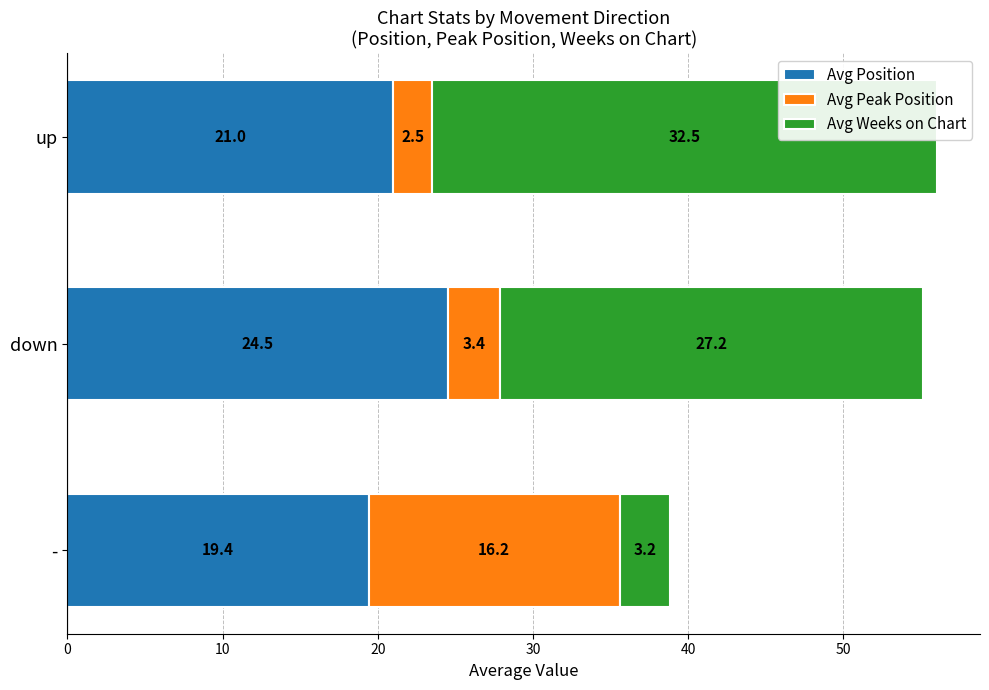

What is the highest value of the Avg Peak Position series?

16.2